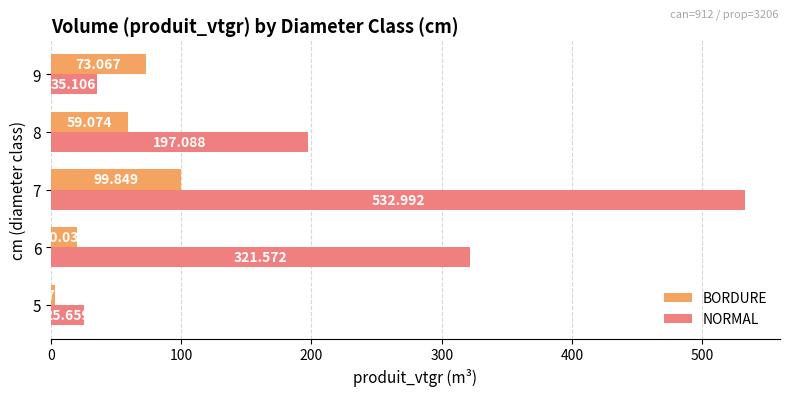

Count the number of data series in this chart.

2